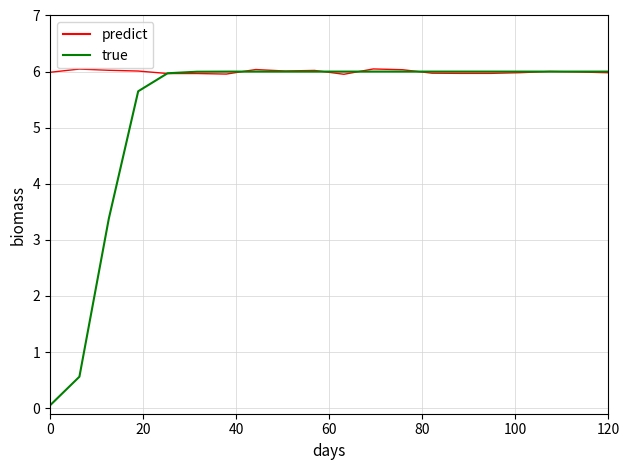

What is the greatest value displayed?

6.0